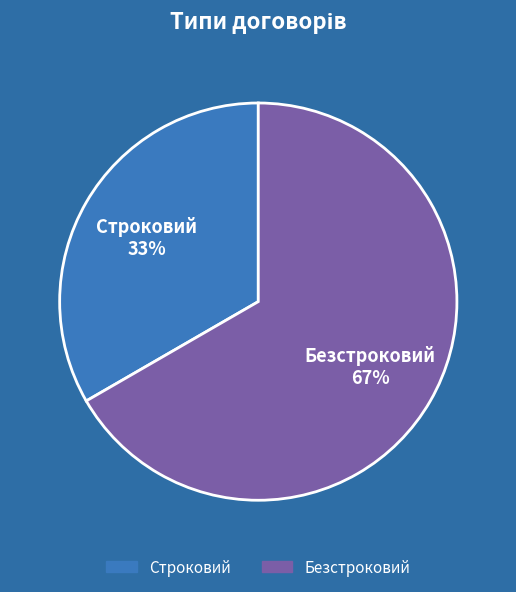

Which category accounts for the majority?

Безстроковий